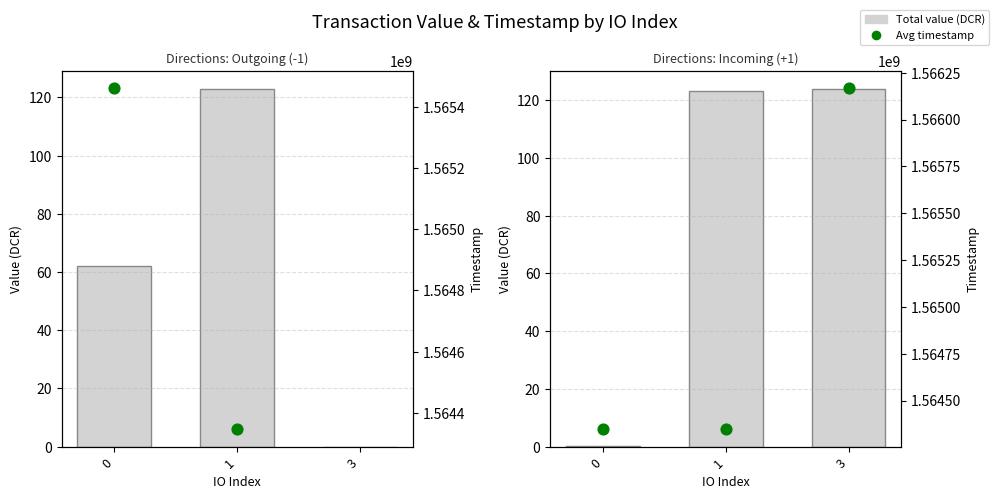

At how many categories does at least one series exceed 1094510133?

3